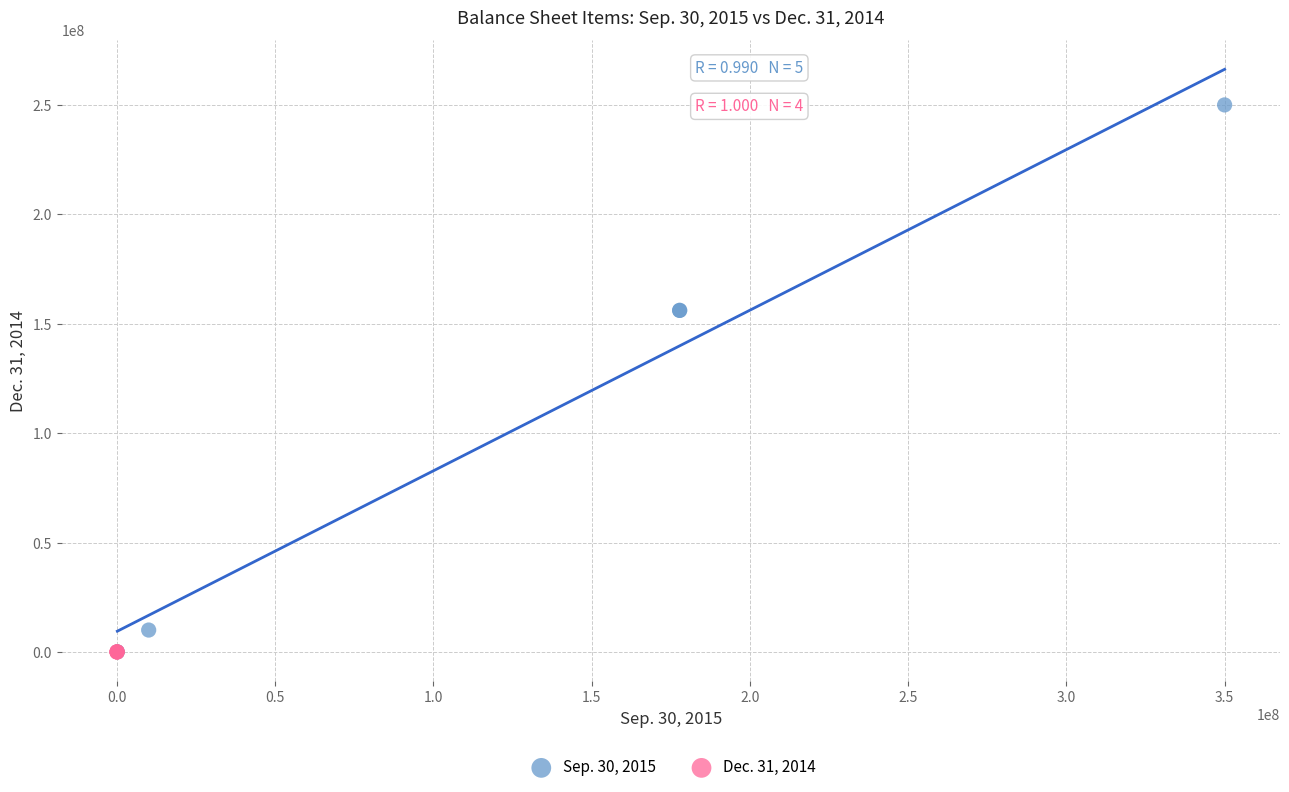

Which series reaches the maximum Y coordinate?

Sep. 30, 2015